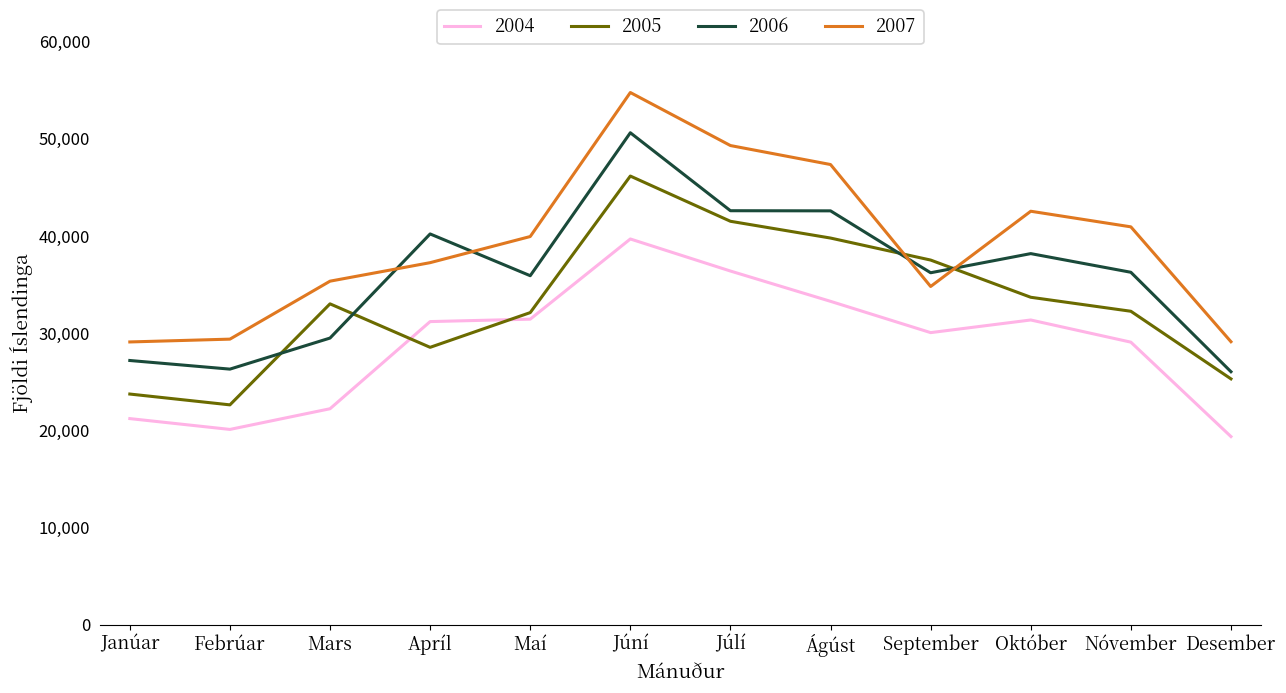

Which series has the largest total across all categories?

2007